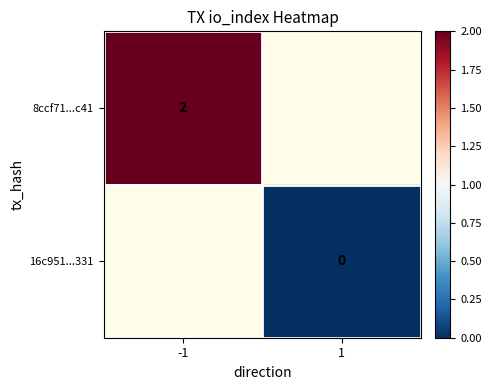

At how many categories does at least one series exceed 1?

1